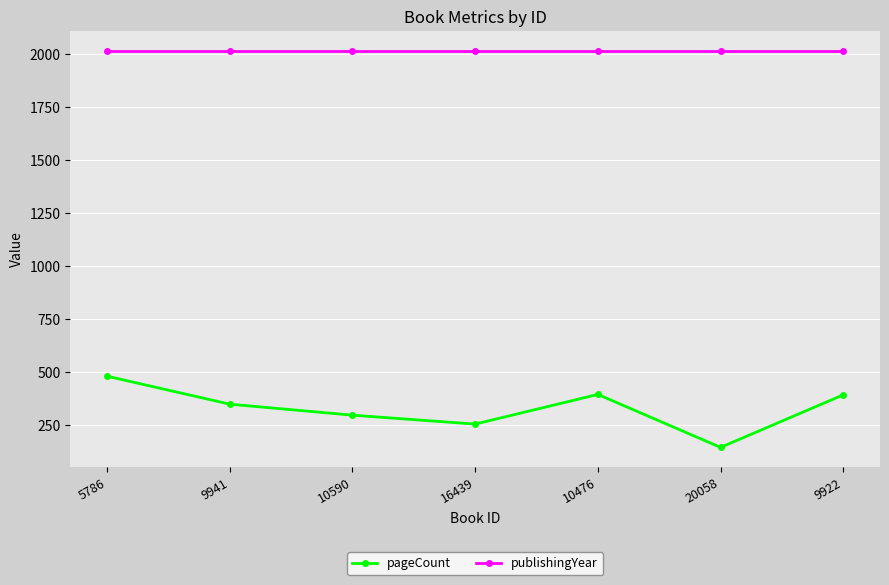

How many distinct data groups are displayed?

2